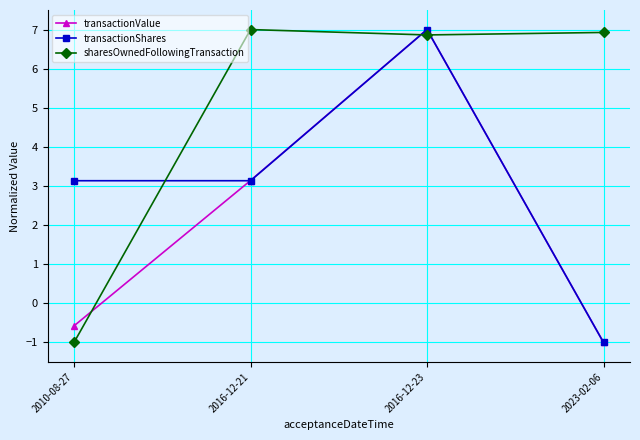

How many values in transactionShares are below zero?

1